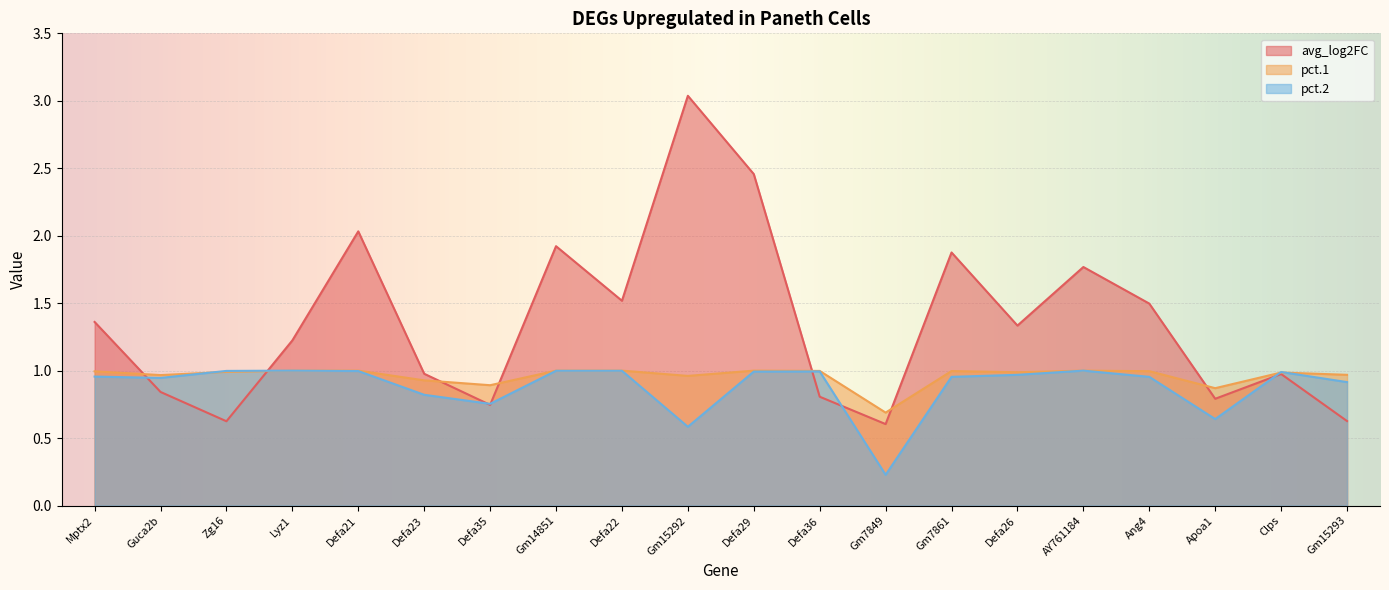

At Gm7861, list the series in order from smallest to largest.

pct.2, pct.1, avg_log2FC